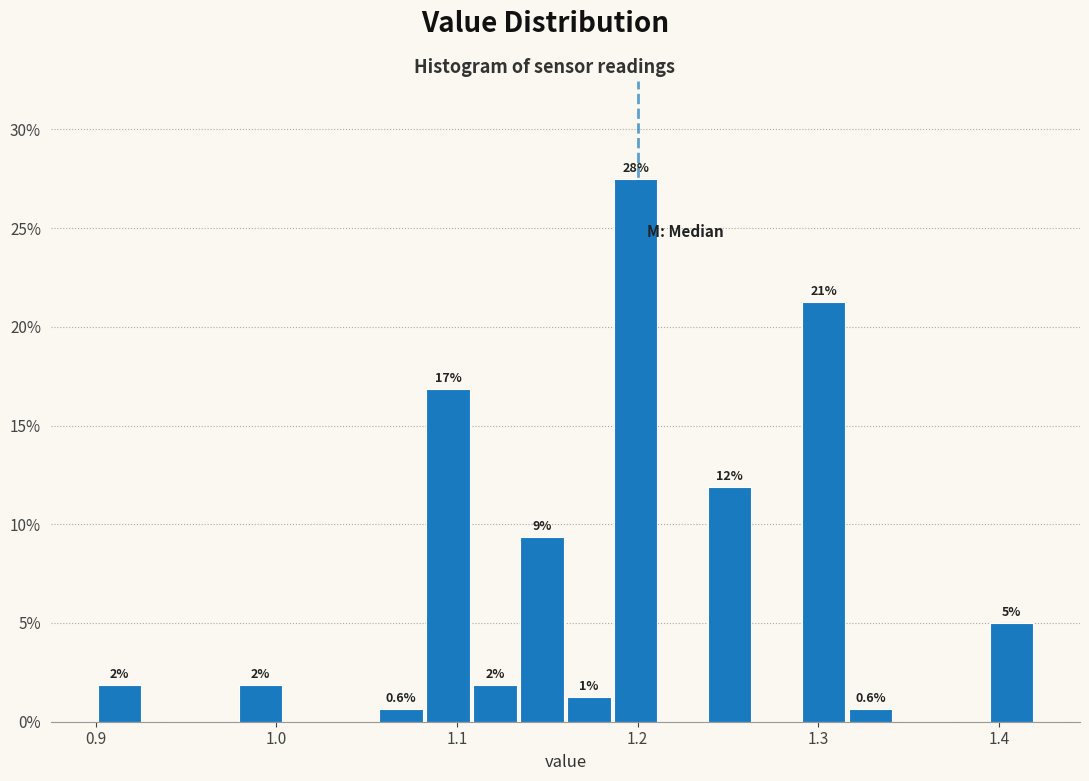

Around what value on the x-axis is the tallest bar? Give the approximate position of its centre, as read against the axis.

1.20